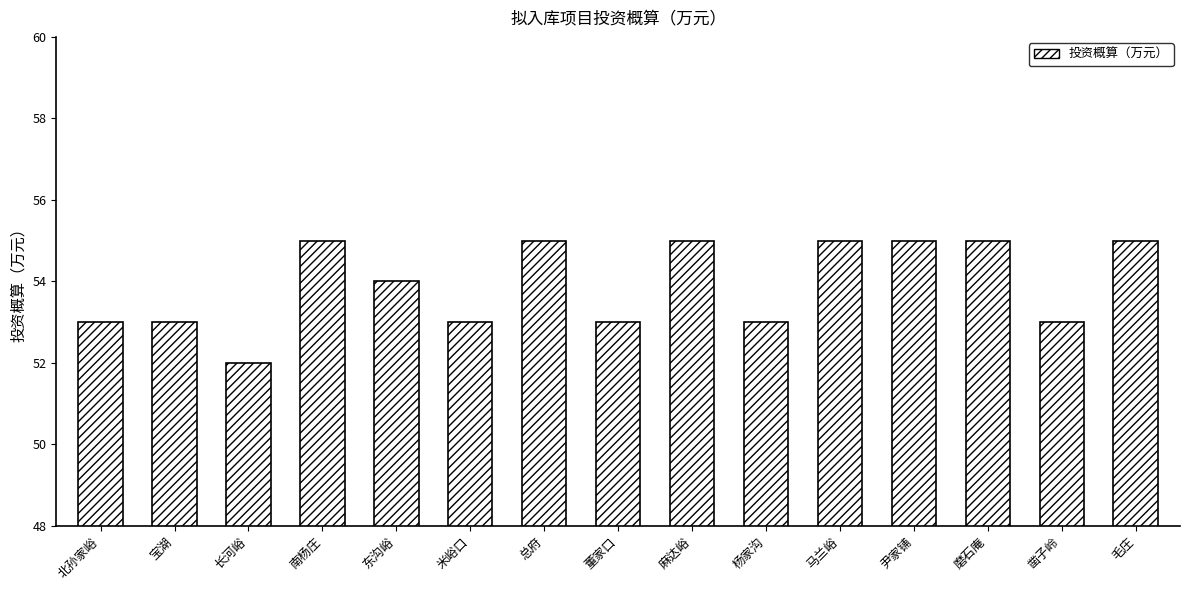

What is the change in value from 董家口 to 马兰峪?

+2